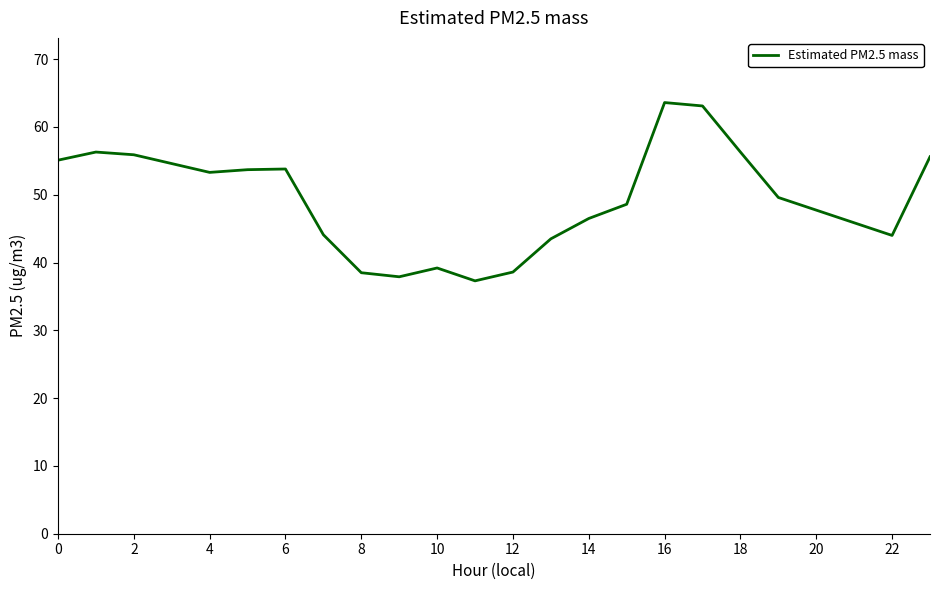

What is the smallest value displayed?

37.3